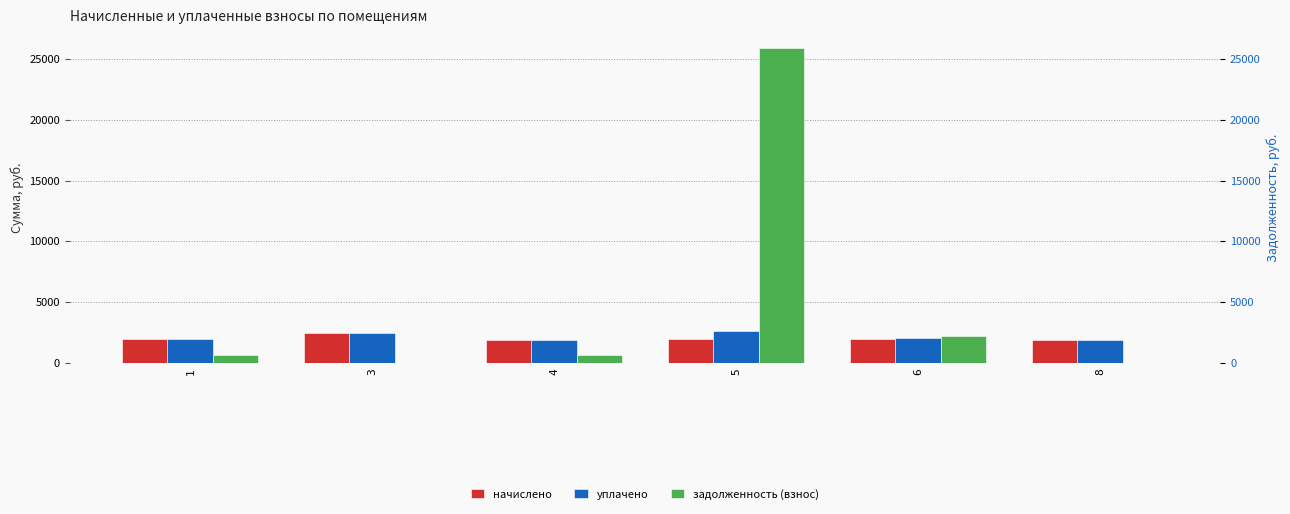

At how many categories does at least one series exceed 12325?

1